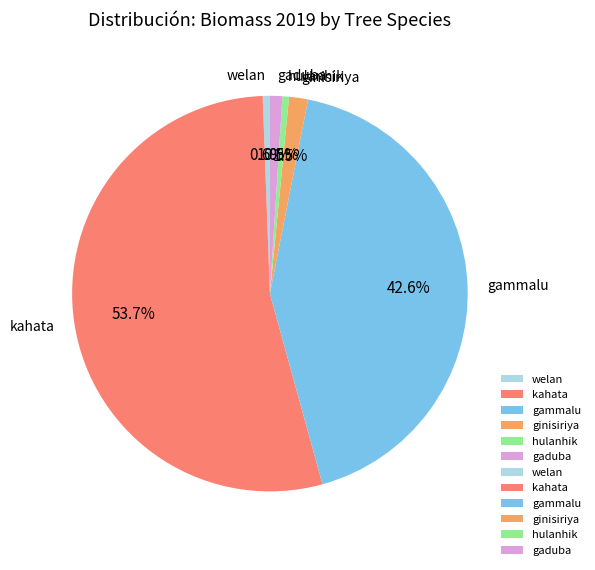

Approximately how many times larger is the value at ginisiriya compared to gaduba?

1.5